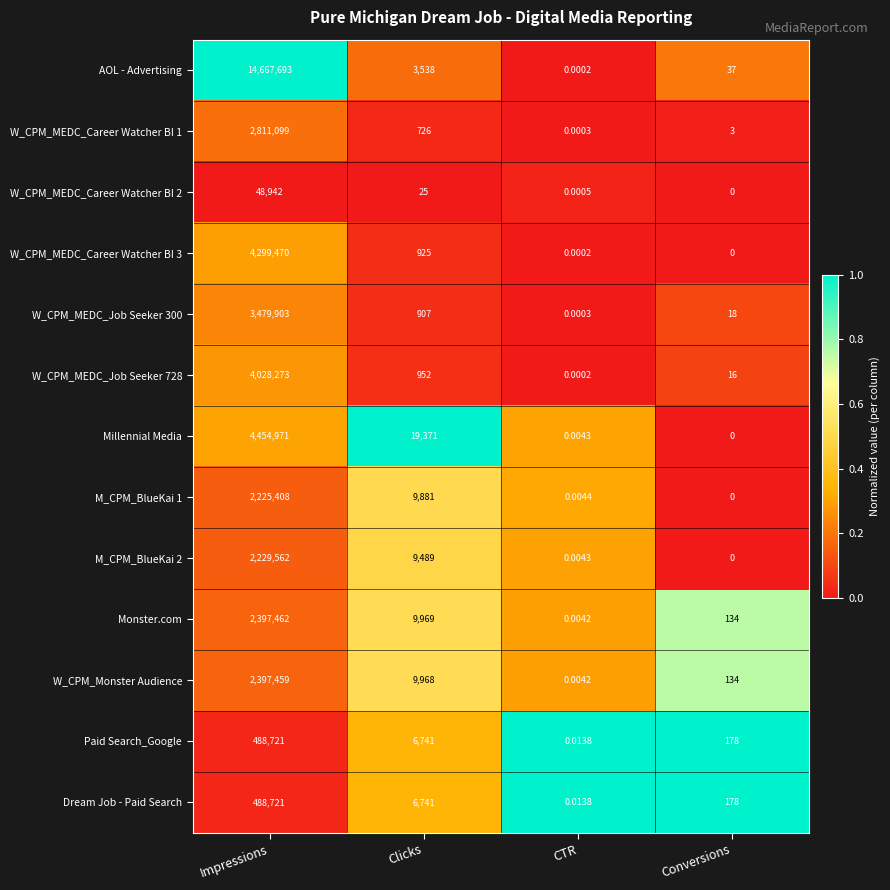

Which category has the lowest value in the W_CPM_MEDC_Career Watcher BI 3 series?

Conversions